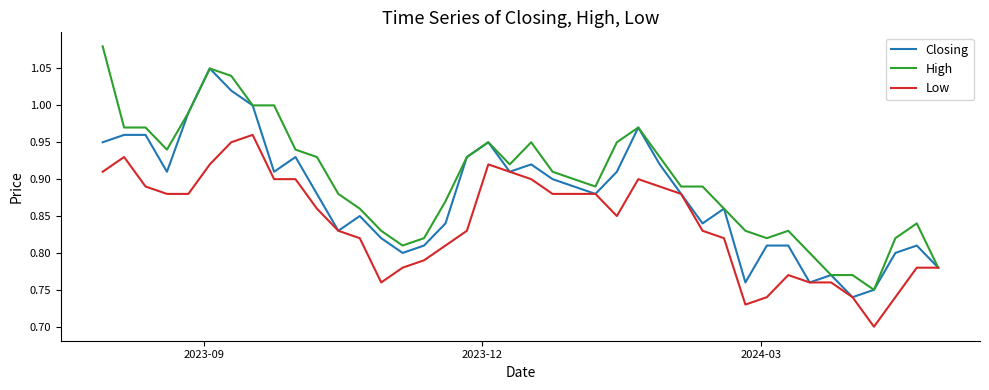

Which series has the largest total across all categories?

High